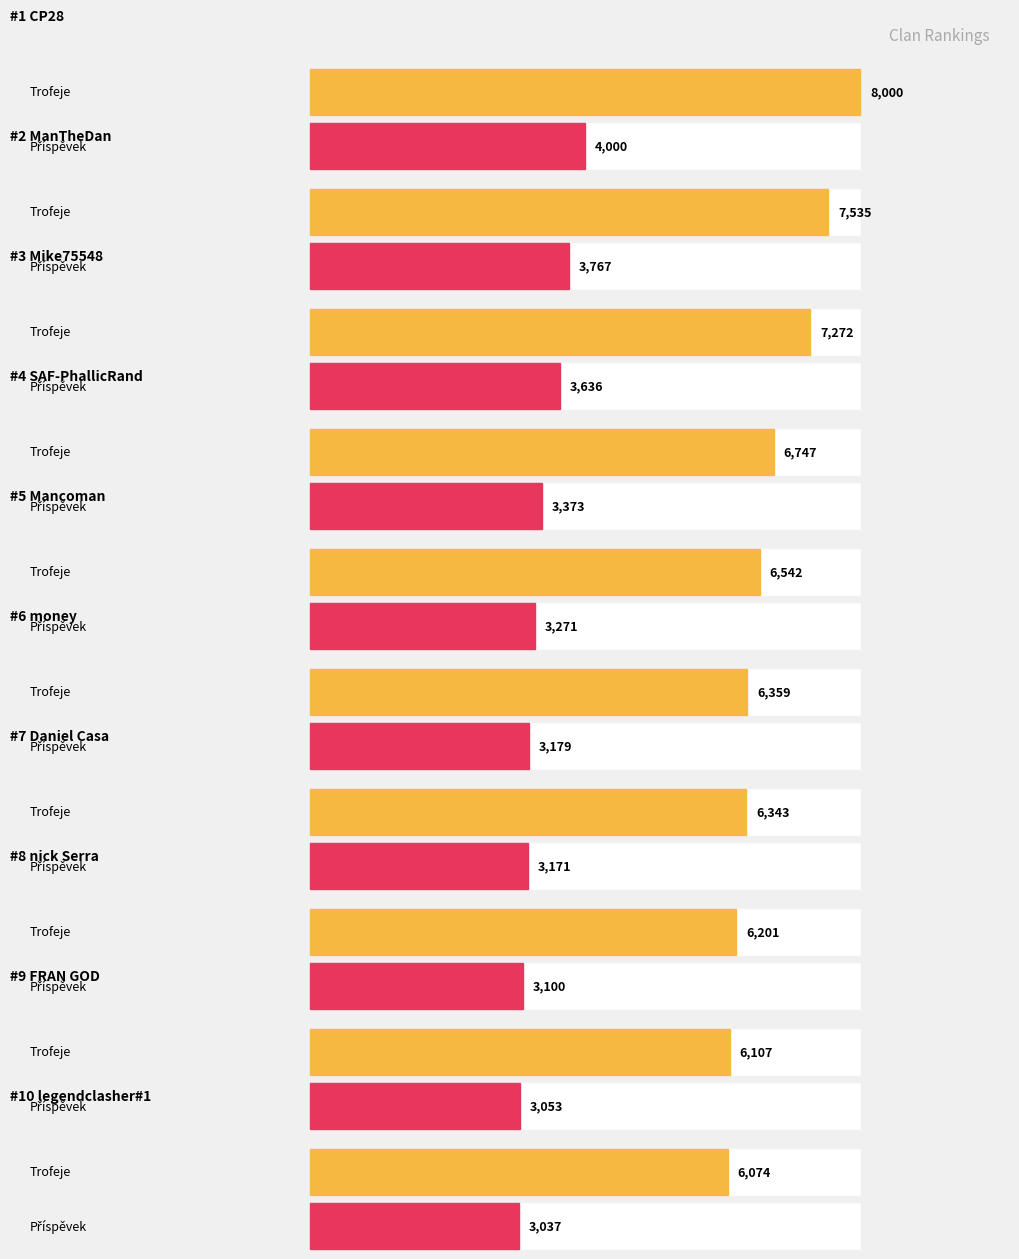

Reading left to right, extract all data points from this chart.

Trofeje: 8000	7535	7272	6747	6542	6359	6343	6201	6107	6074
Příspěvek: 4000	3767	3636	3373	3271	3179	3171	3100	3053	3037